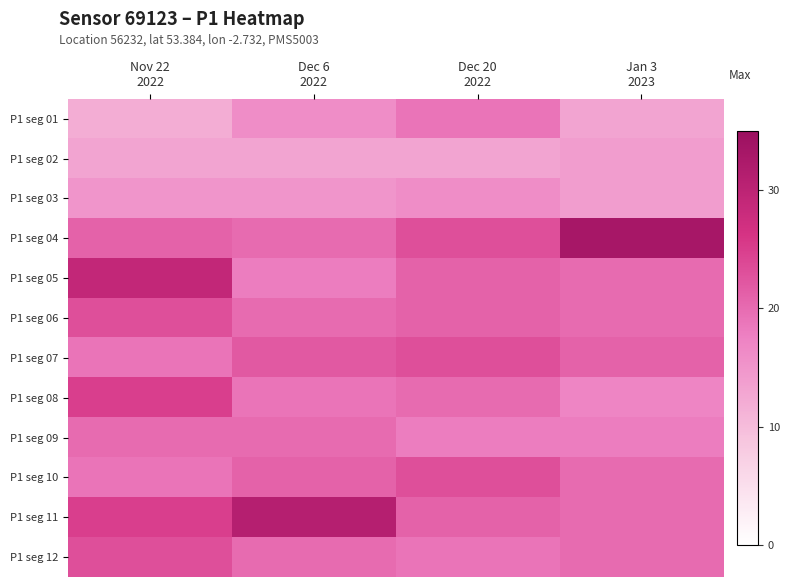

Which has a higher value, Jan 3
2023 or Nov 22
2022?

Jan 3
2023